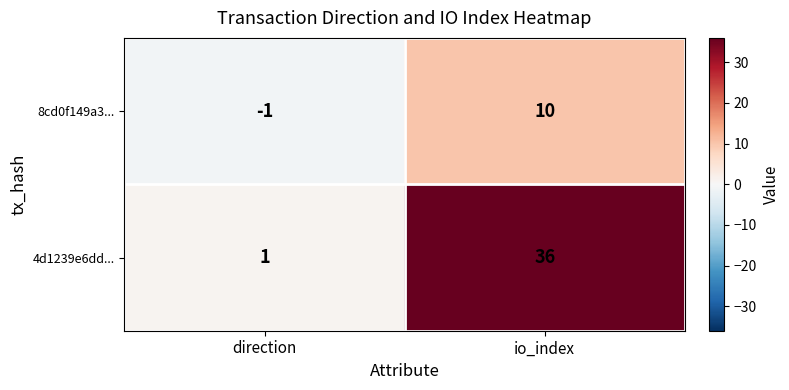

What is the sum of the 4d1239e6dd... values at io_index and direction?

37